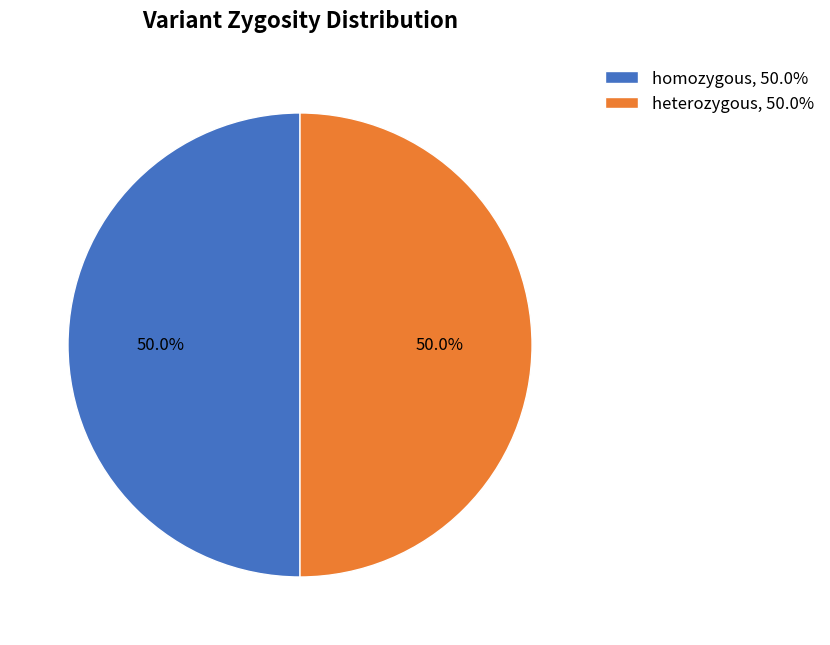

To the nearest percent, what is the average slice percentage?

50%